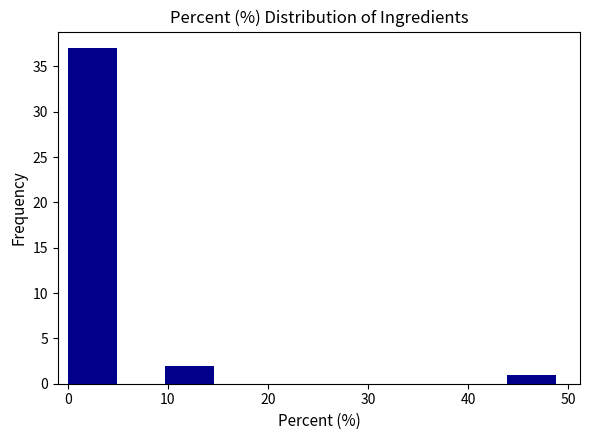

Over which range of the x-axis is the bar tallest?

0 to 5